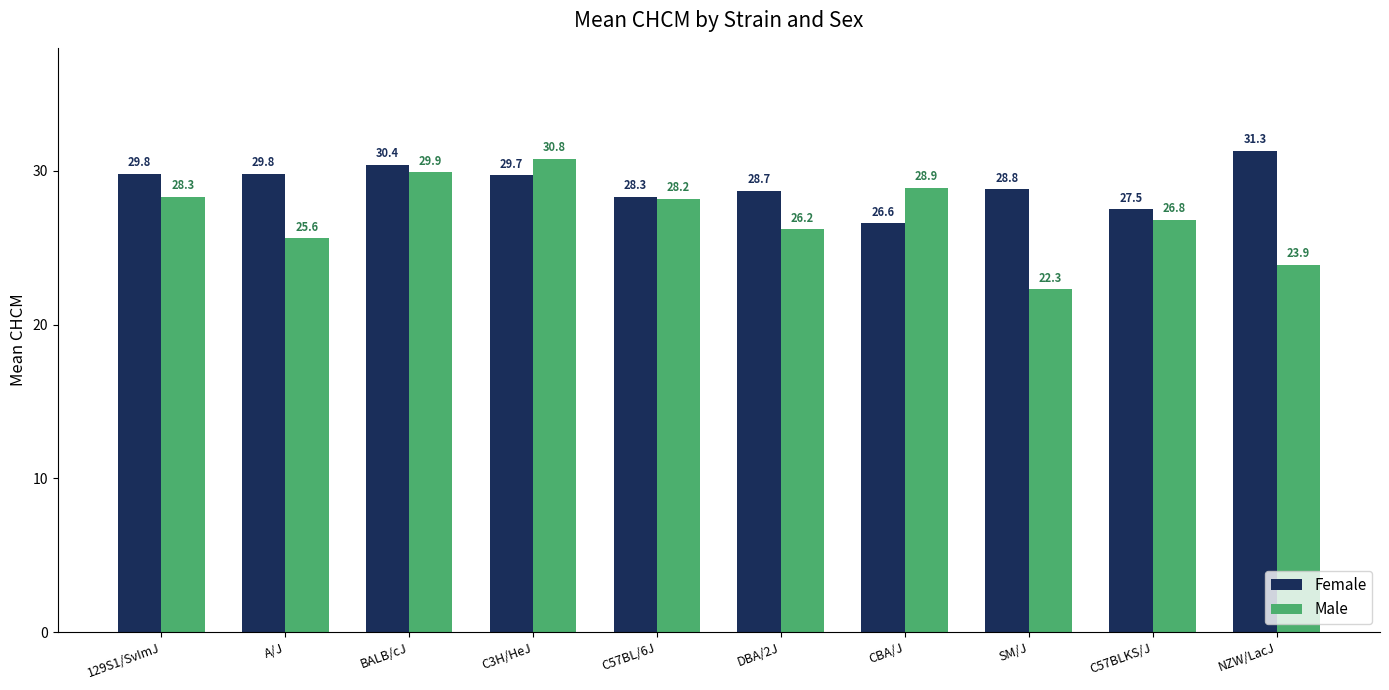

Reading left to right, list all the values displayed in this chart.

Female: 29.8	29.8	30.4	29.7	28.3	28.7	26.6	28.8	27.5	31.3
Male: 28.3	25.6	29.9	30.8	28.2	26.2	28.9	22.3	26.8	23.9